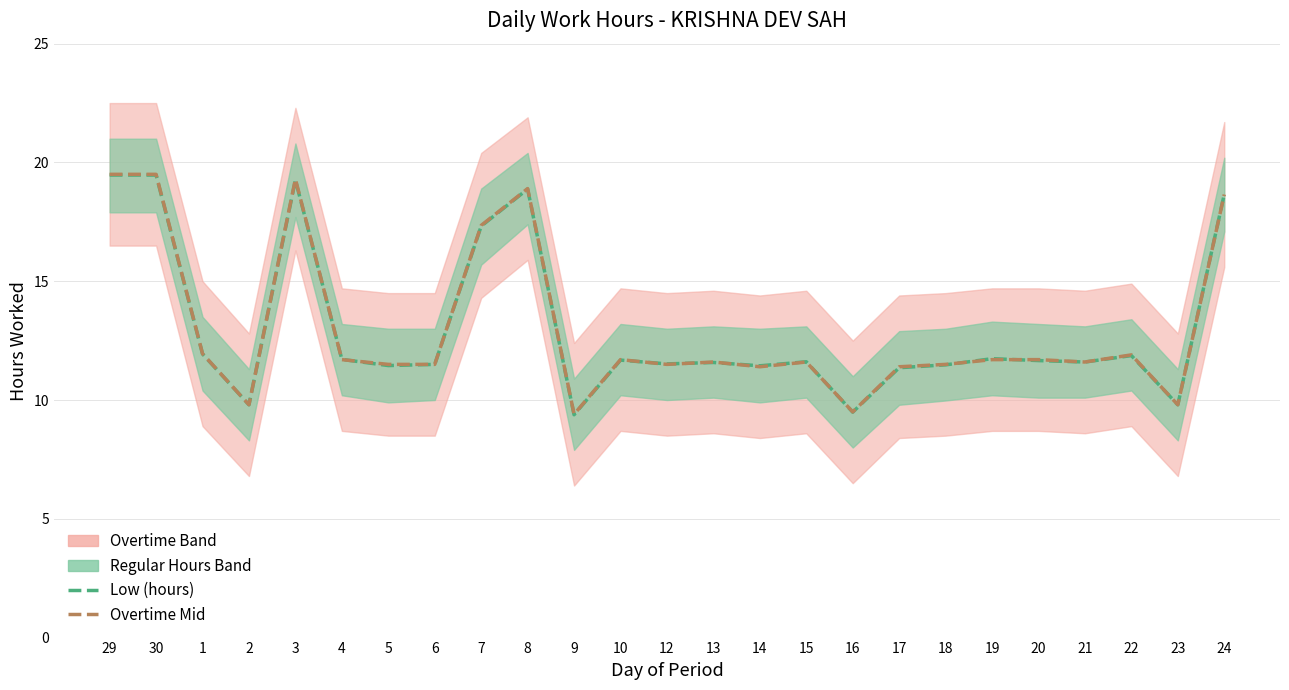

List the labels in order of Low (hours) value, smallest first.

9, 16, 2, 23, 17, 14, 5, 18, 6, 12, 13, 21, 15, 20, 10, 4, 19, 22, 1, 7, 24, 8, 3, 29, 30